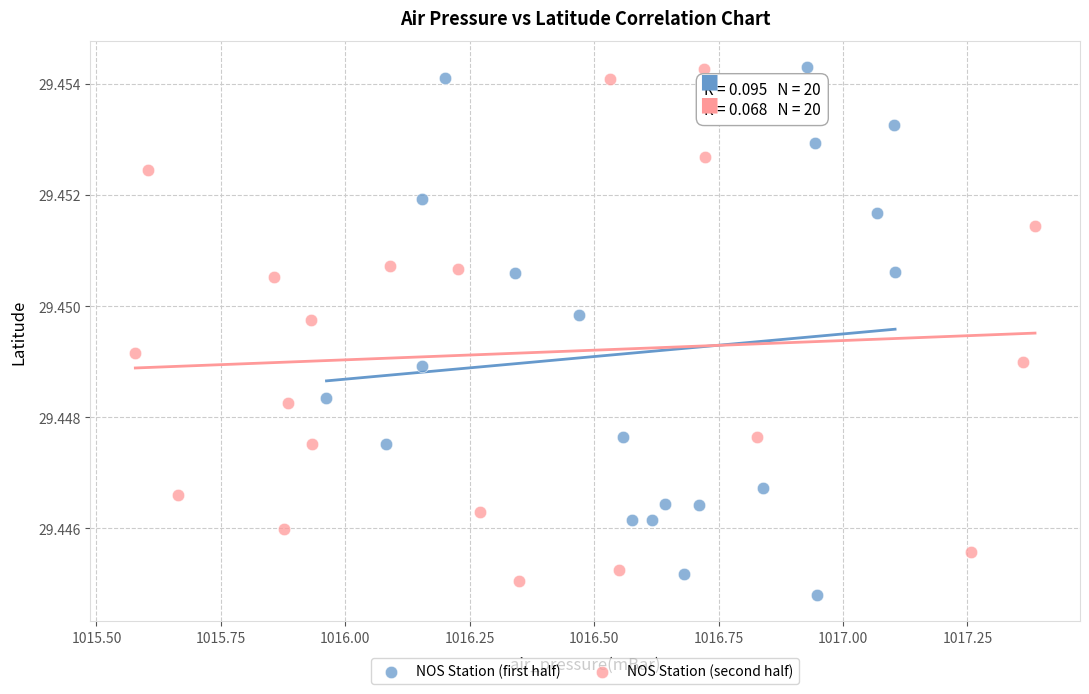

What are all the series names shown in the legend?

NOS Station (first half), NOS Station (second half)